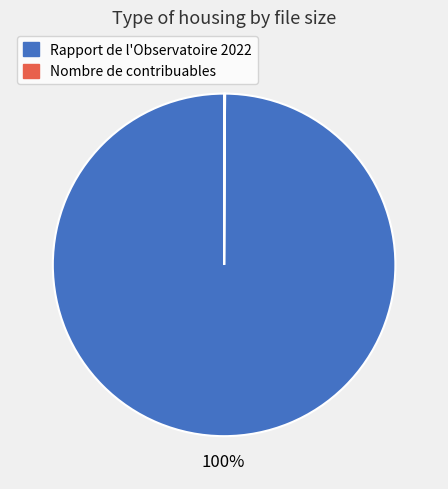

The Rapport de l'Observatoire 2022 slice represents 88% of the pie. True or false?

False